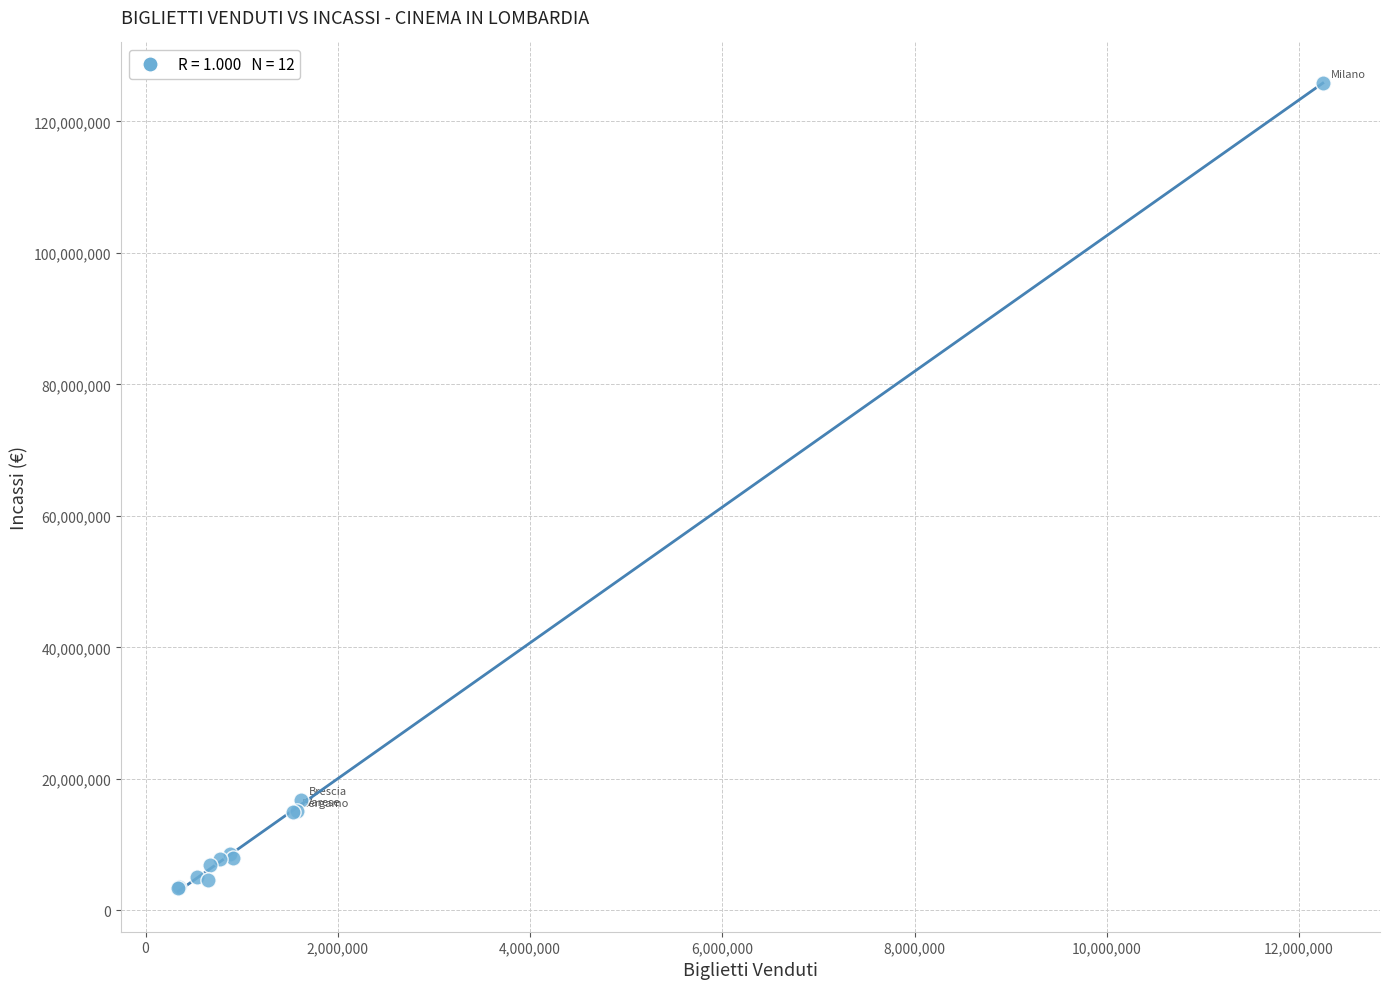

What Y value in the scatter plot is closest to 64640652?

16814120